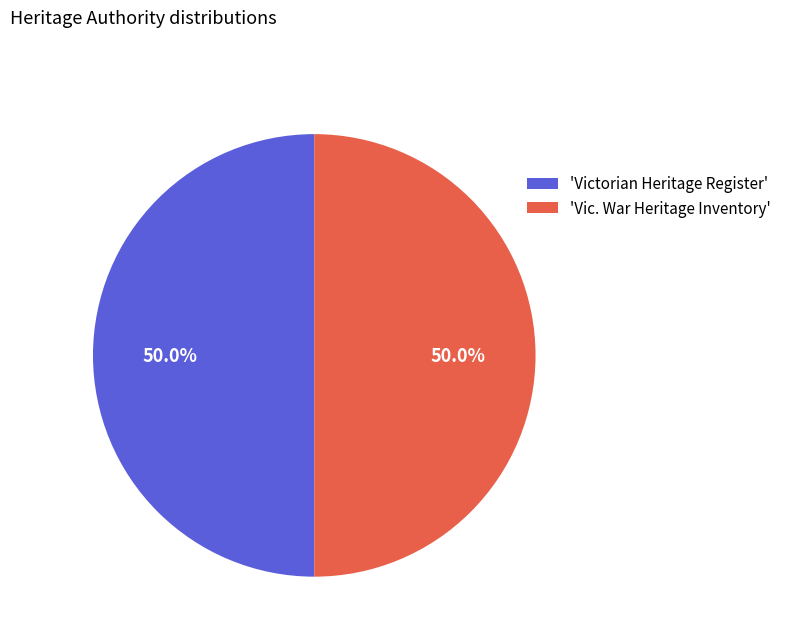

What is the ratio of the value at 'Vic. War Heritage Inventory' to the value at 'Victorian Heritage Register'?

1.0